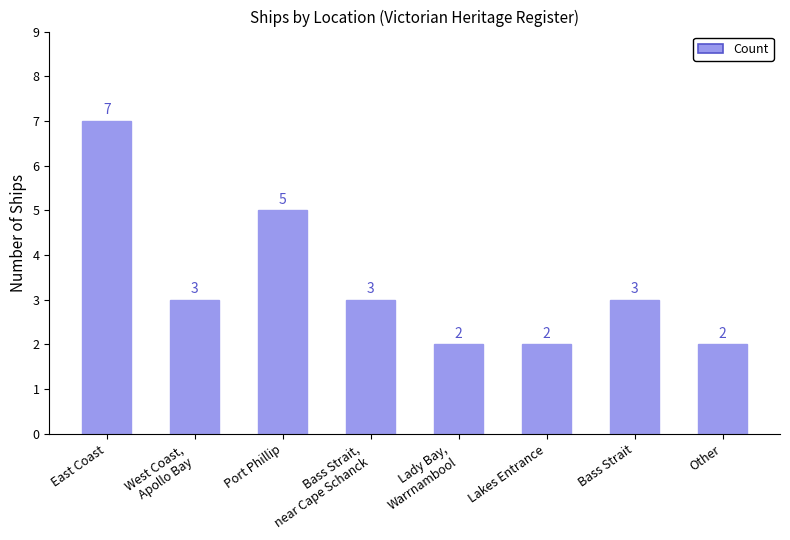

Is it true that the value at Other is 3?

False